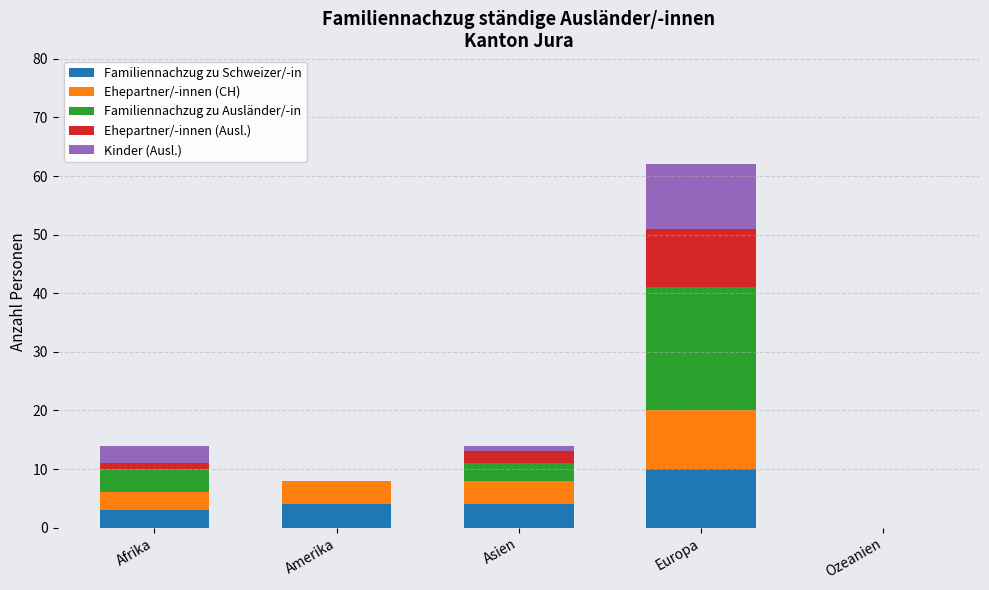

What are all the series names shown in the legend?

Familiennachzug zu Schweizer/-in, Ehepartner/-innen (CH), Familiennachzug zu Ausländer/-in, Ehepartner/-innen (Ausl.), Kinder (Ausl.)